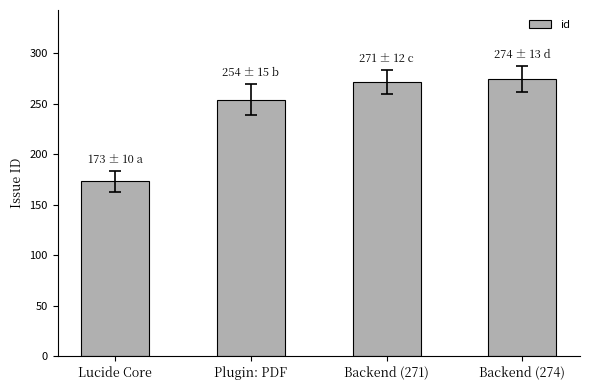

Where is the data nearest to the value 223?

Plugin: PDF